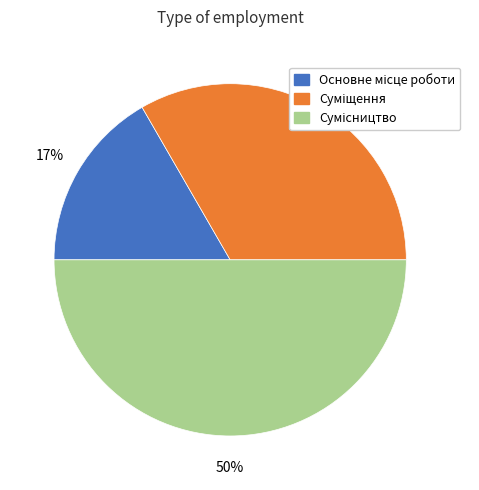

To the nearest percent, what is the average slice percentage?

33%